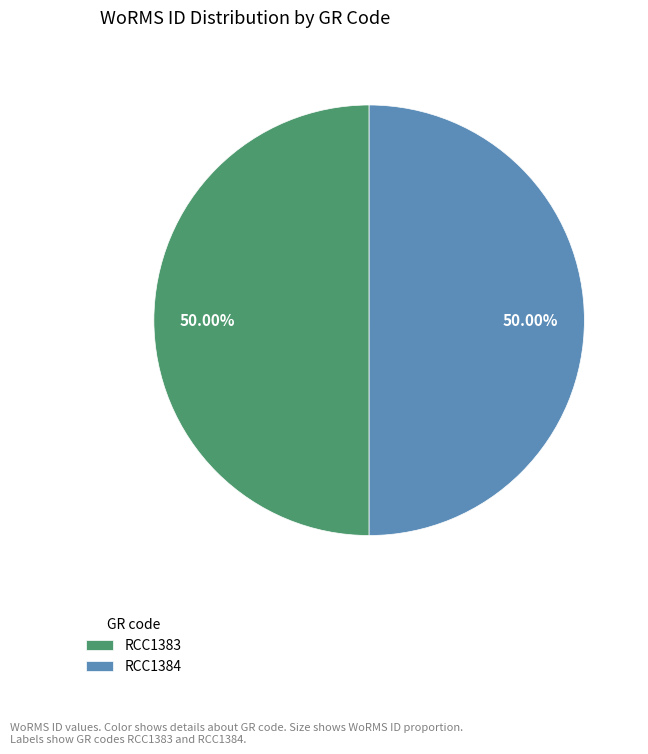

How many slices are in this pie chart?

2